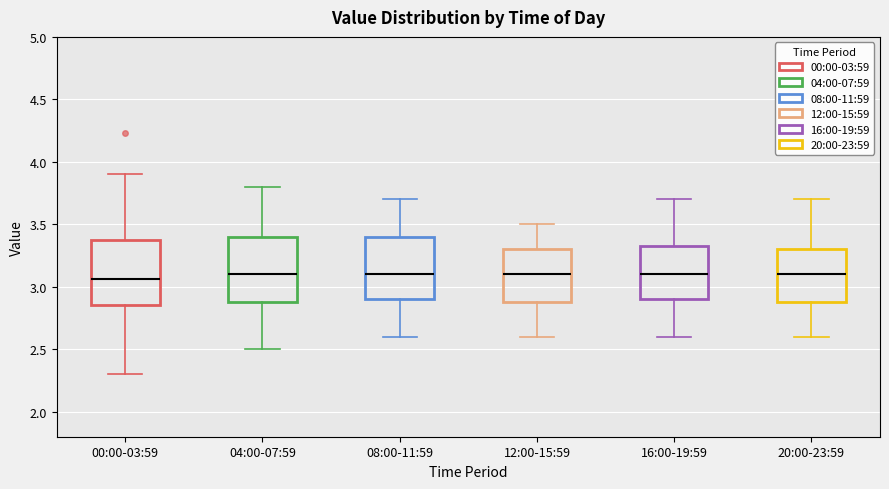

Reading left to right, read every box against the y-axis: the position of its median line, the range the box covers, and the ends of its whiskers. The values are not printed on the chart, so give them approximately, as read against the axis.

00:00-03:59: median 3.05, box 2.85 to 3.40, whiskers 2.30 to 3.90
04:00-07:59: median 3.10, box 2.90 to 3.40, whiskers 2.50 to 3.80
08:00-11:59: median 3.10, box 2.90 to 3.40, whiskers 2.60 to 3.70
12:00-15:59: median 3.10, box 2.90 to 3.30, whiskers 2.60 to 3.50
16:00-19:59: median 3.10, box 2.90 to 3.35, whiskers 2.60 to 3.70
20:00-23:59: median 3.10, box 2.90 to 3.30, whiskers 2.60 to 3.70